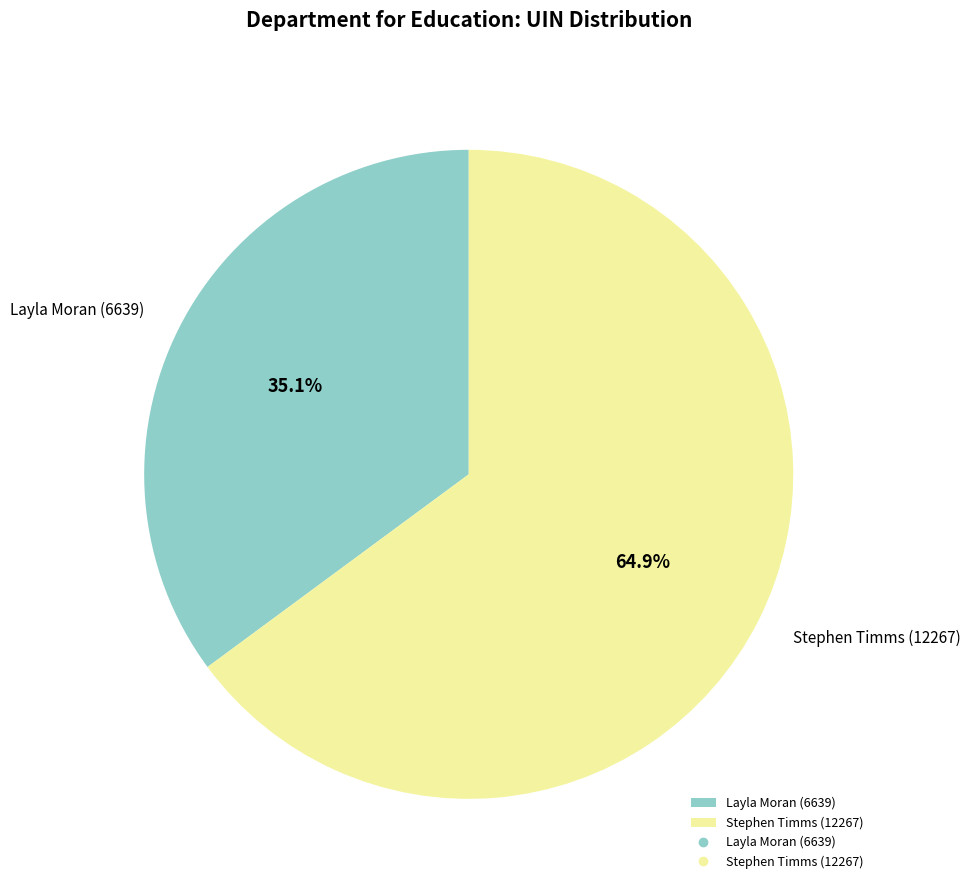

True or false: Layla Moran (6639) accounts for 35% of the total.

True